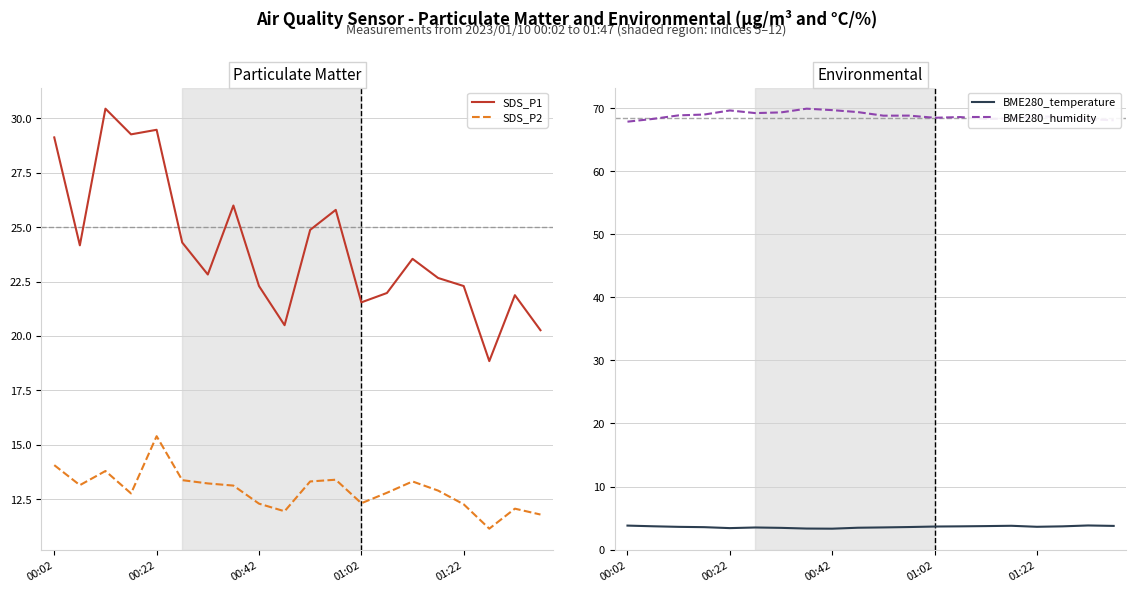

At which label does SDS_P2 reach its peak?

00:22